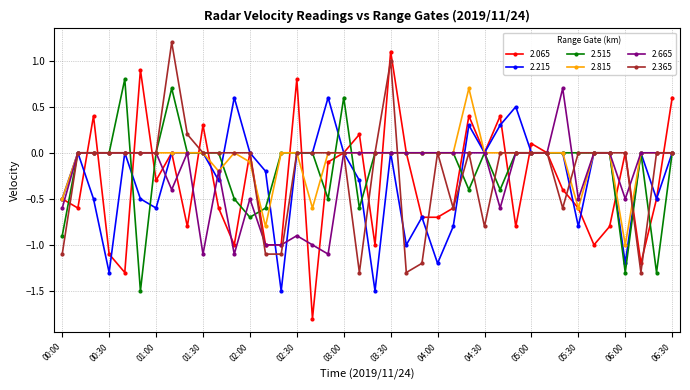

True or false: 2.665 has more than 2 interior local peaks.

True